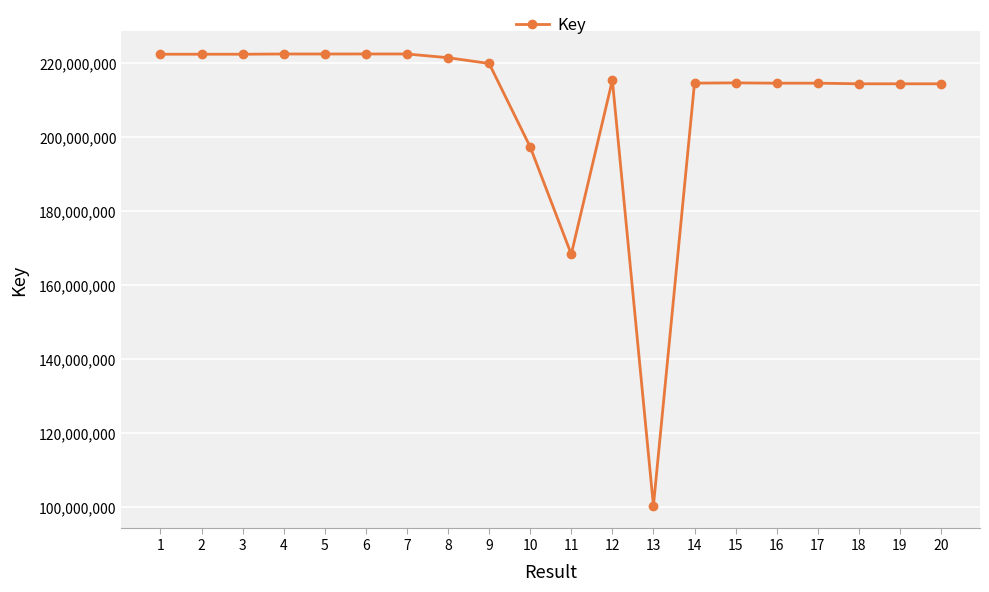

The chart shows a value of 375019259 at 12. True or false?

False